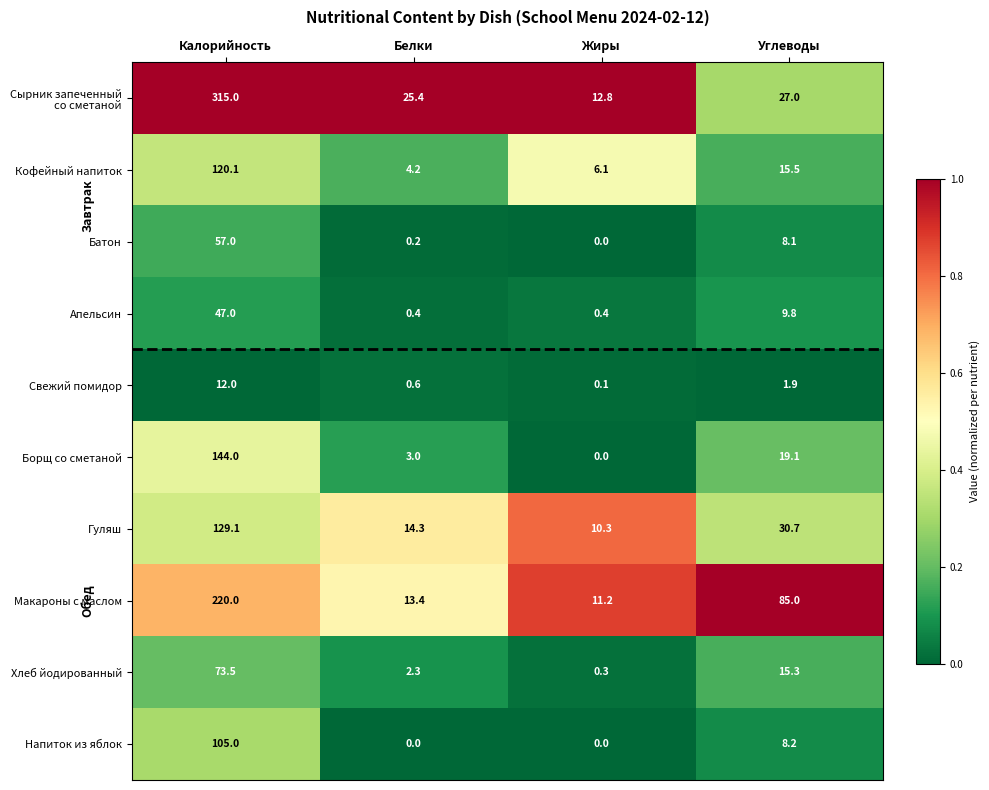

How many values in the Хлеб йодированный series are below 15?

2